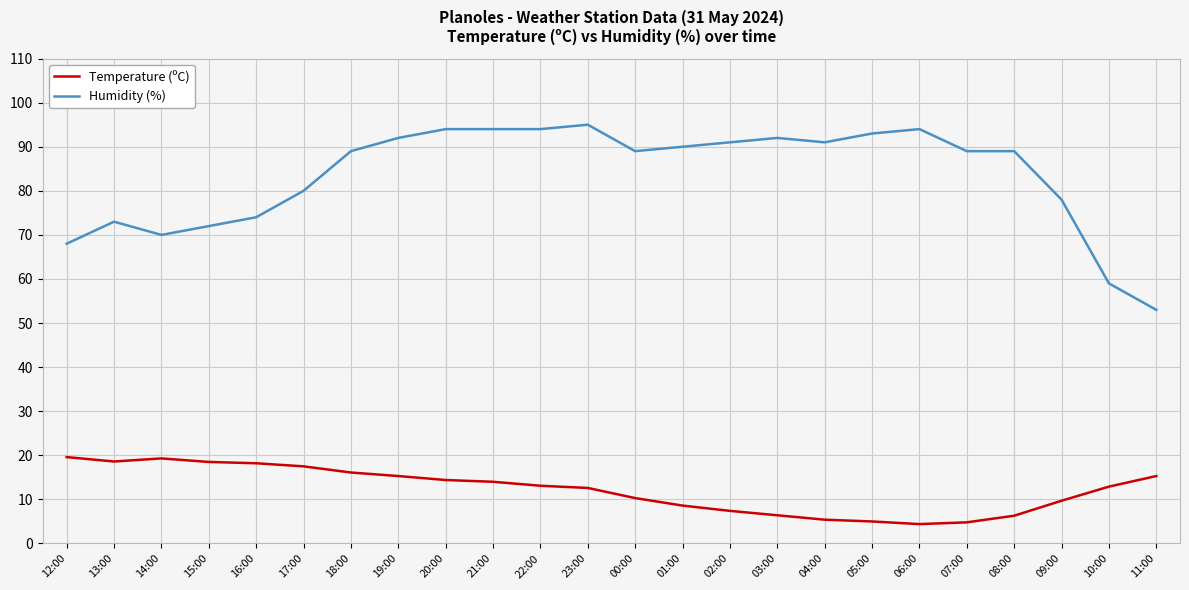

Count the number of categories in the chart.

24